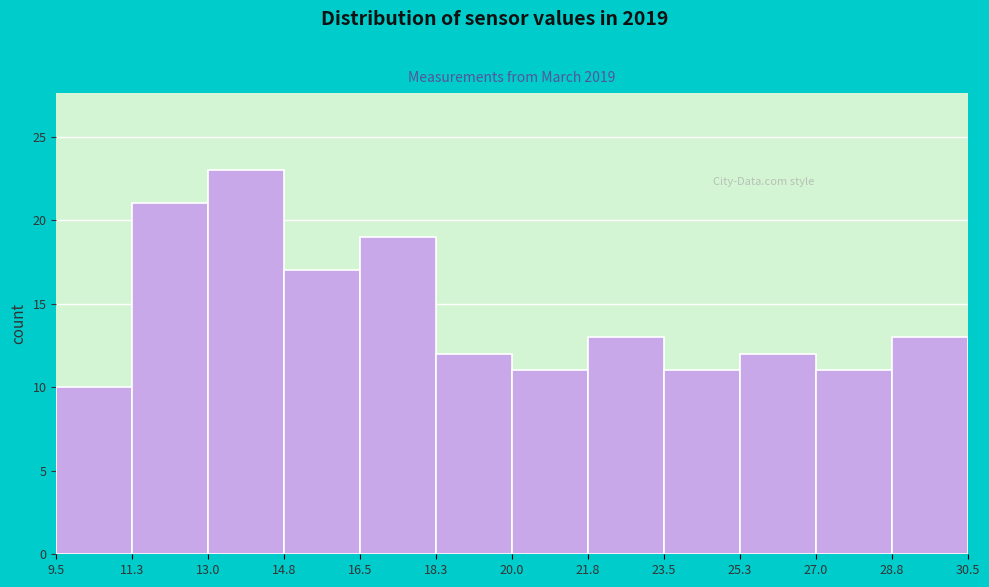

Over which range of the x-axis is the bar tallest?

13.0 to 14.8